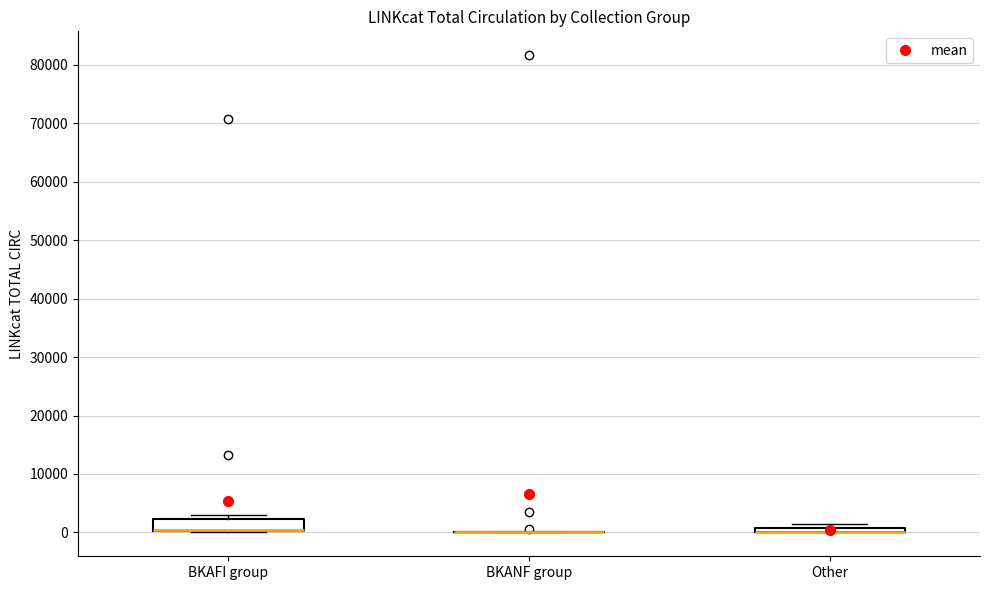

Which box is the tallest, from its lower edge to its upper edge?

BKAFI group